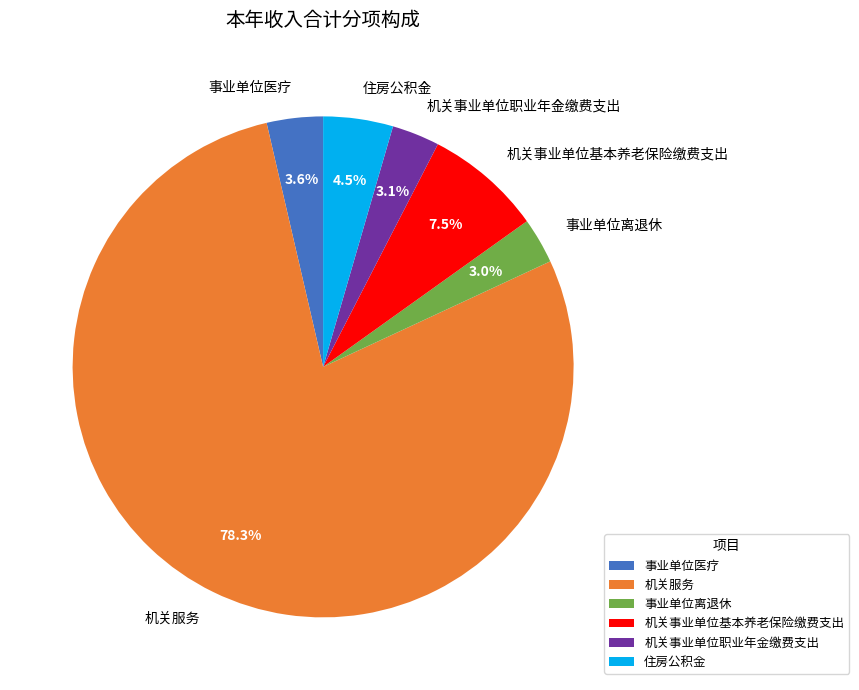

How many slices are in this pie chart?

6